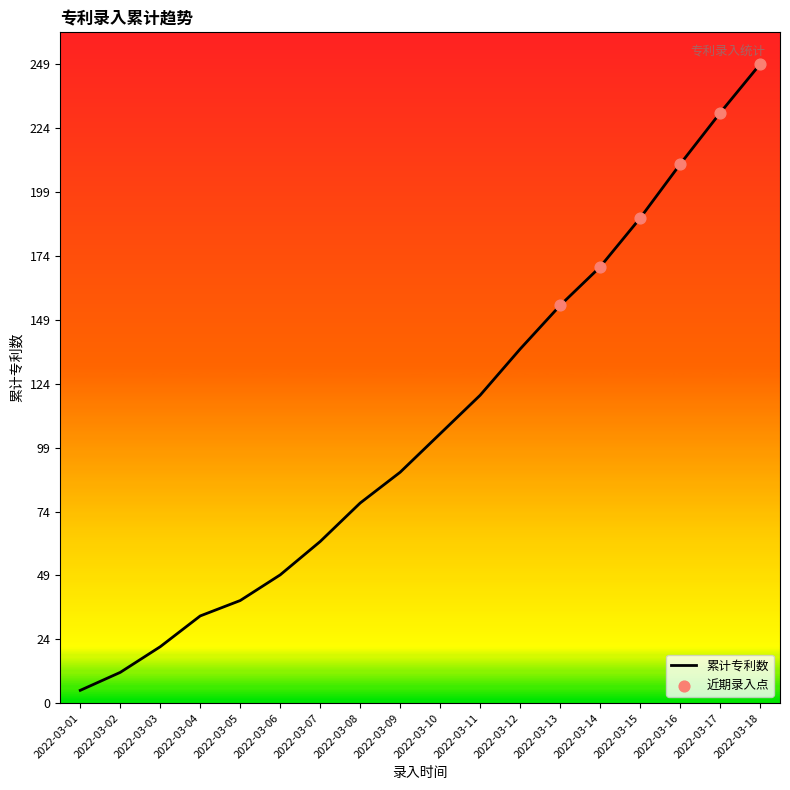

What is the change in value from 2022-03-10 to 2022-03-18?

+144